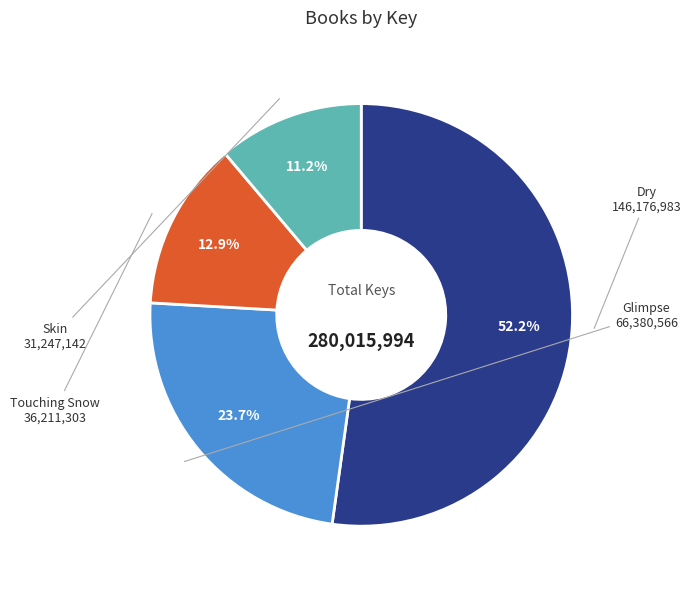

What is the majority slice?

Dry